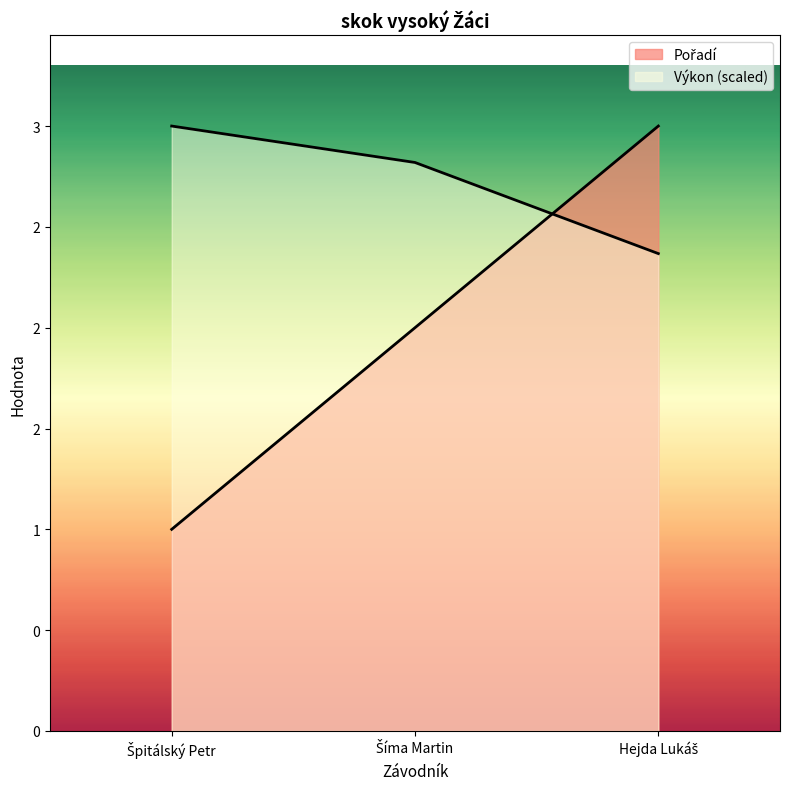

Reading right to left, list all the values displayed in this chart.

Pořadí: 3.0	2.0	1.0
Výkon: 2.4	2.8	3.0